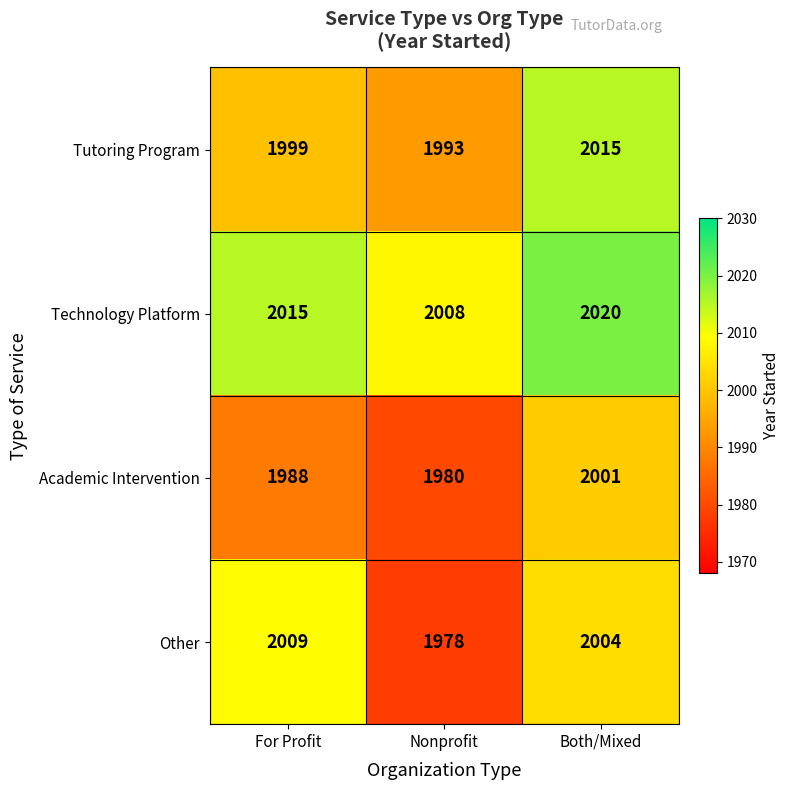

At how many categories does at least one series exceed 1981?

3